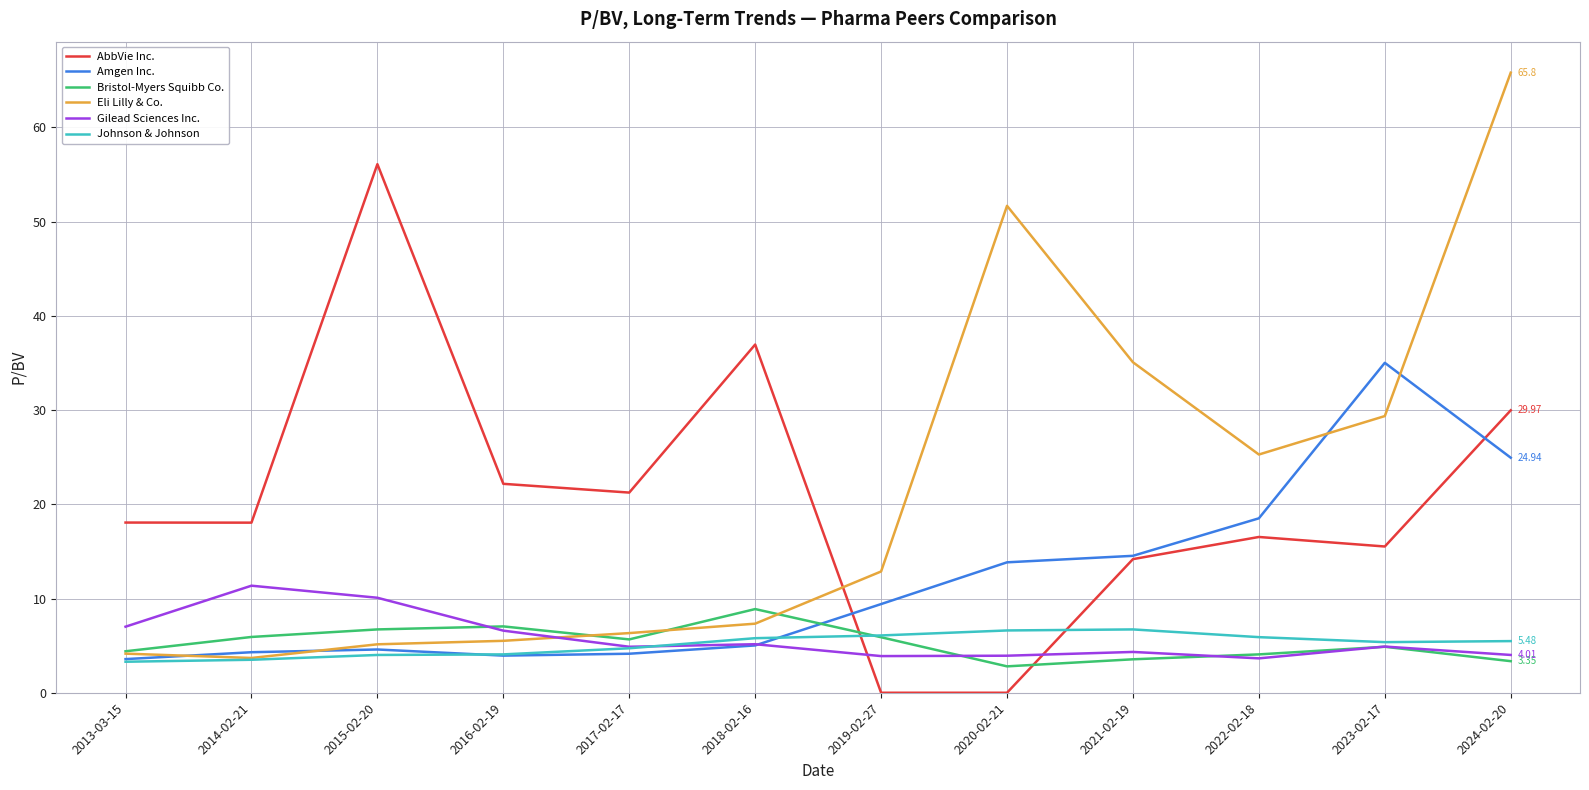

What is the total value across all series at 2015-02-20?

86.6